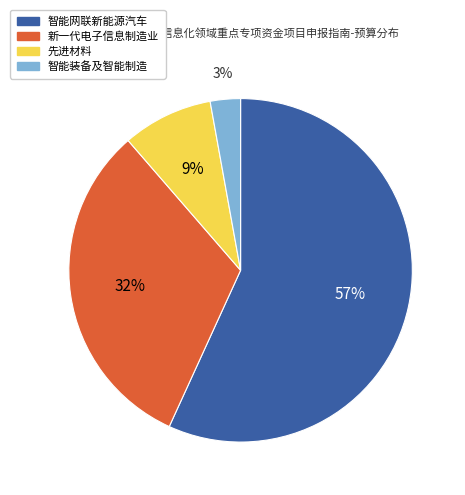

Do 智能装备及智能制造 and 新一代电子信息制造业 together represent more than half of the pie?

No